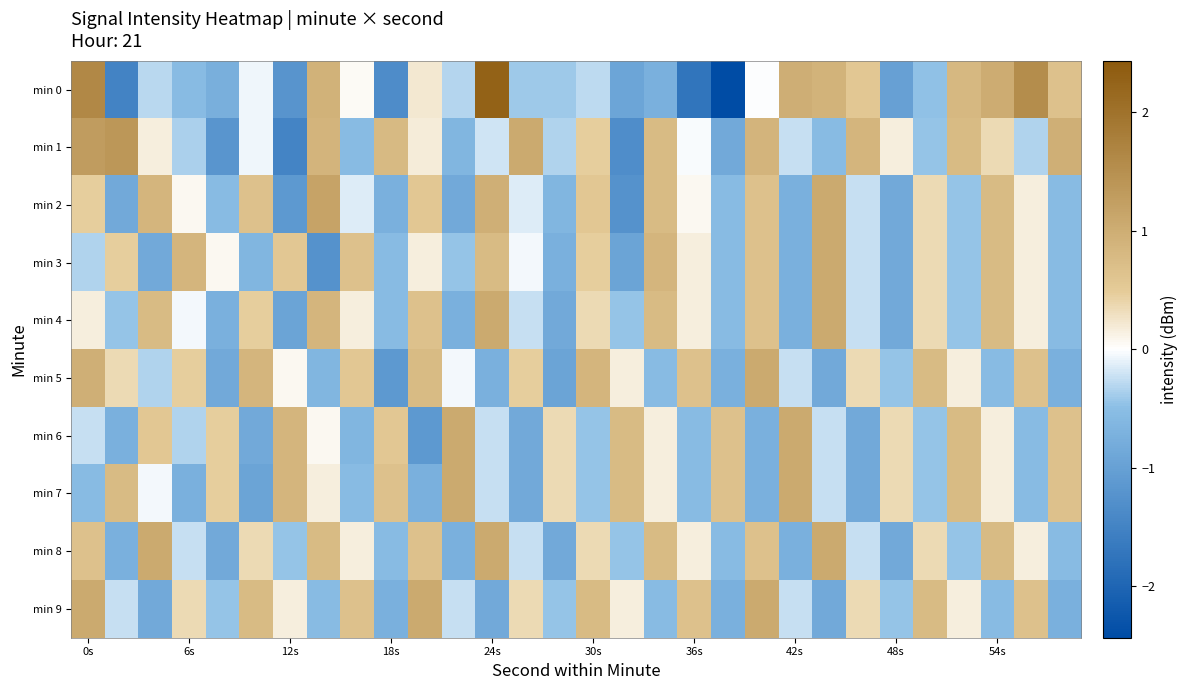

Which label corresponds to the largest value in the chart?

24s